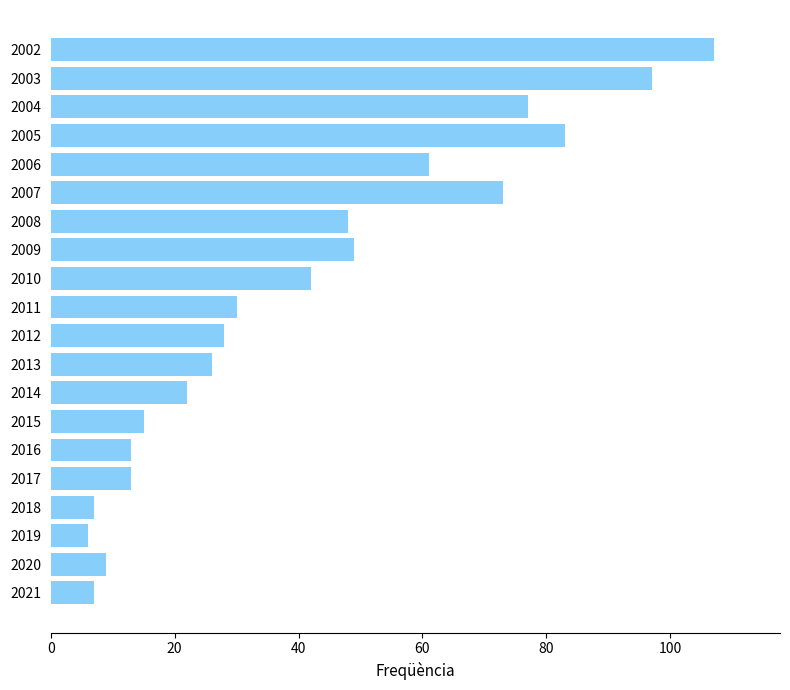

Does the chart contain stacked bars?

No